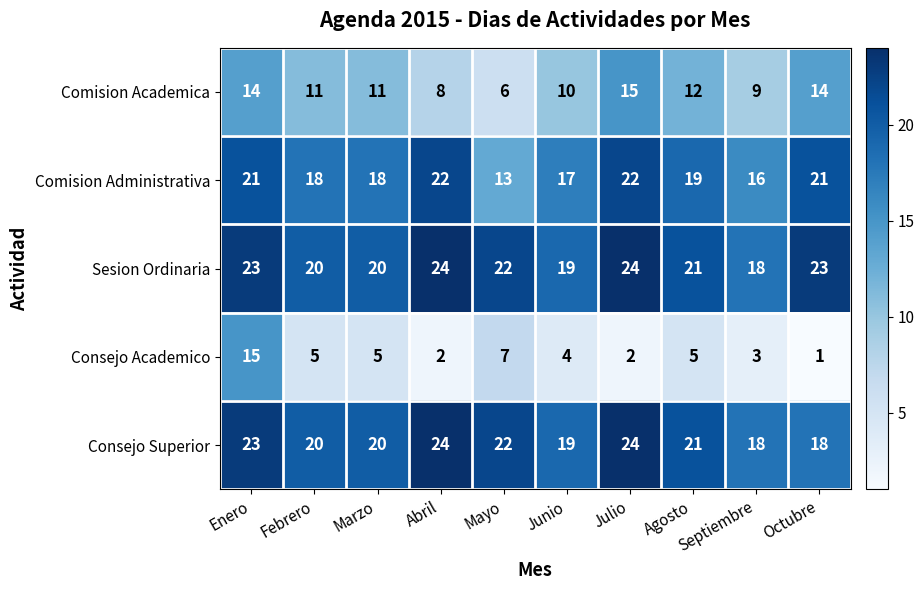

How many data points does each series have?

10